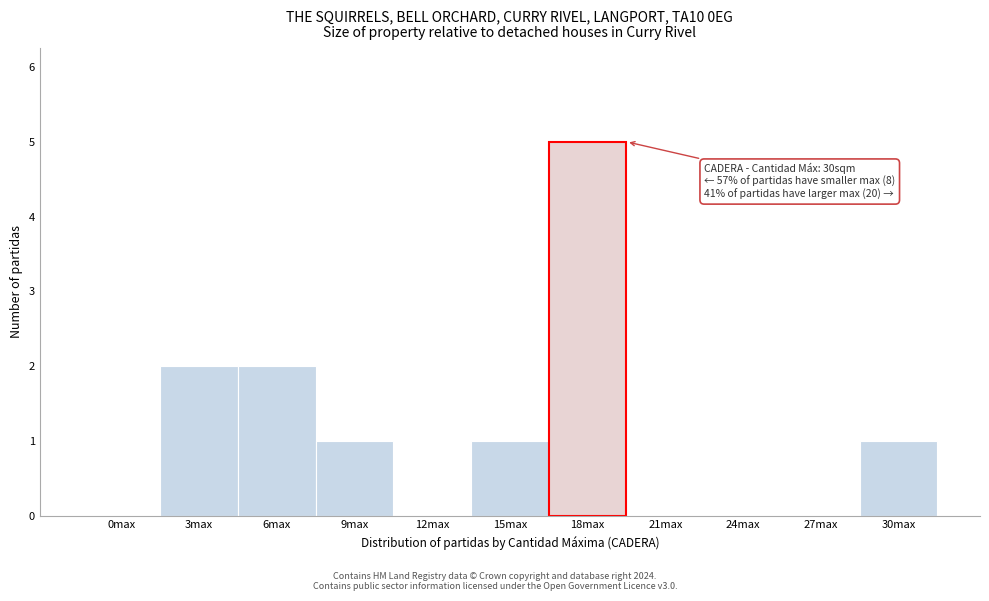

Reading left to right, transcribe all the data shown in this chart.

0max=0	3max=2	6max=2	9max=1	12max=0	15max=1	18max=5	21max=0	24max=0	27max=0	30max=1